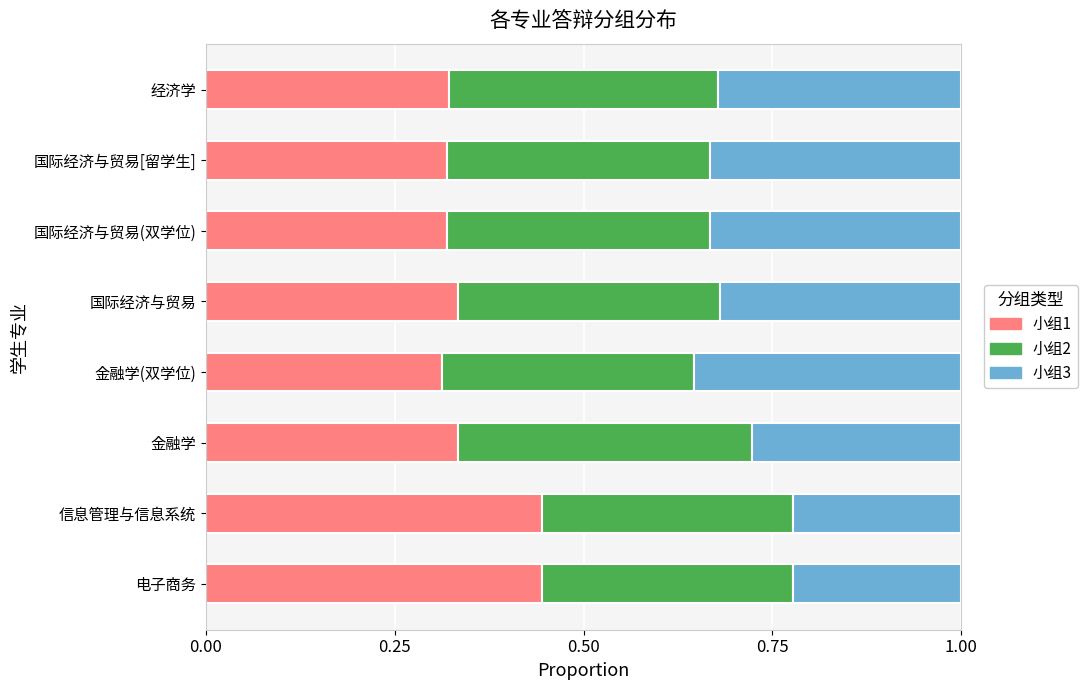

What is the total value across all series at 信息管理与信息系统?

1.0